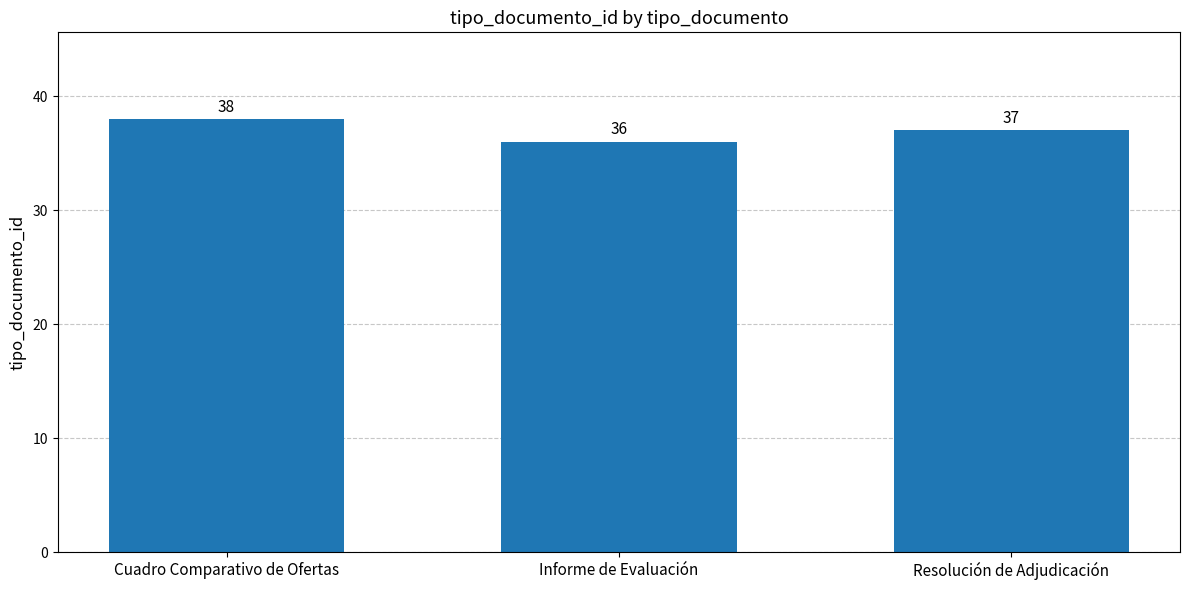

What is the label of the 2nd bar from the right?

Informe de Evaluación